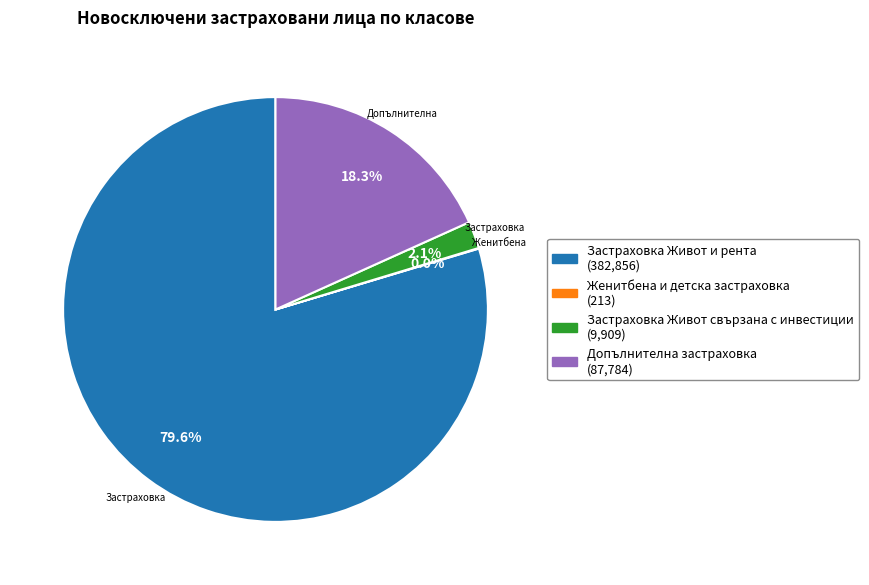

Does any single category account for the majority?

Yes